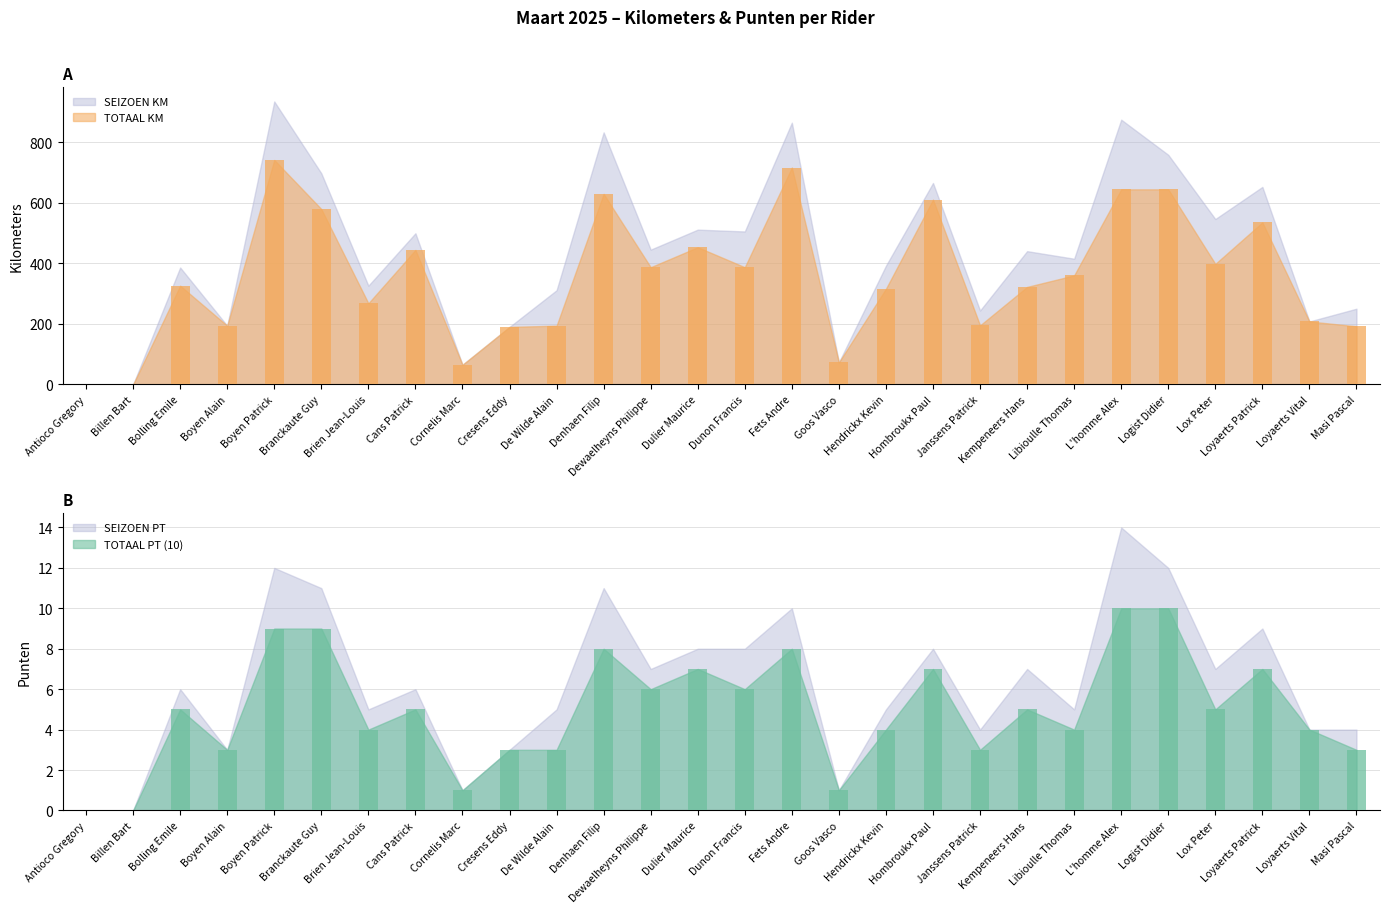

Count the TOTAAL PT (10) values in the range 3 to 7.

18